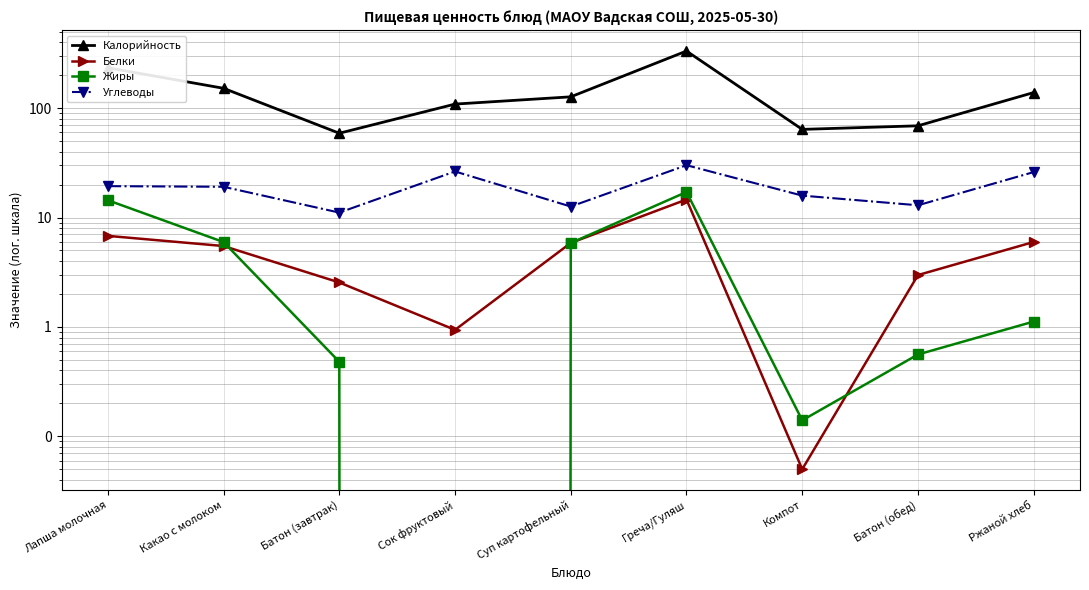

True or false: Белки and Жиры intersect in this chart.

True